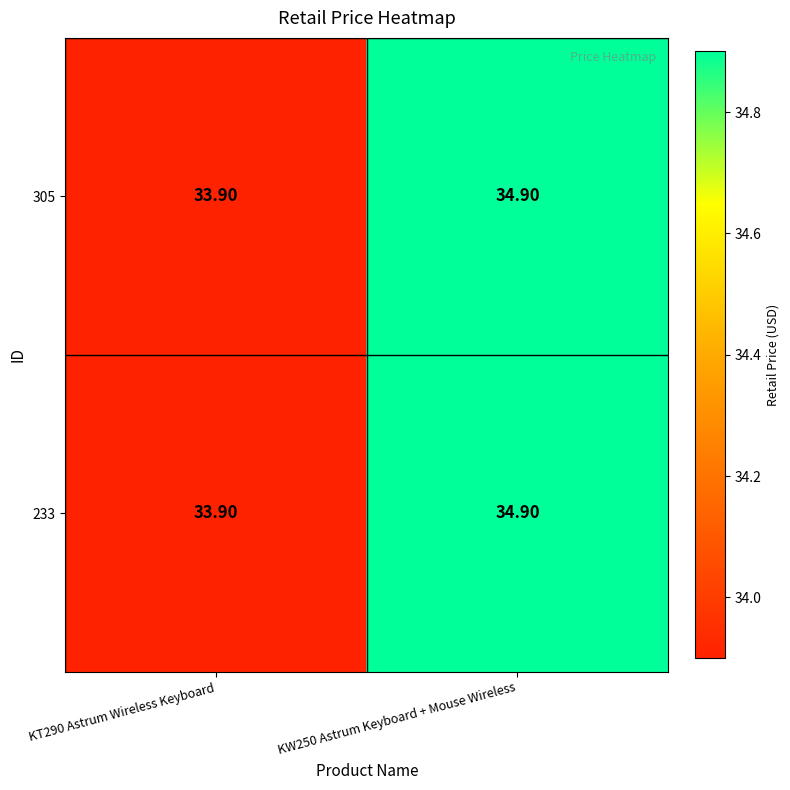

Rank the categories by 233 value from highest to lowest.

KW250 Astrum Keyboard + Mouse Wireless, KT290 Astrum Wireless Keyboard